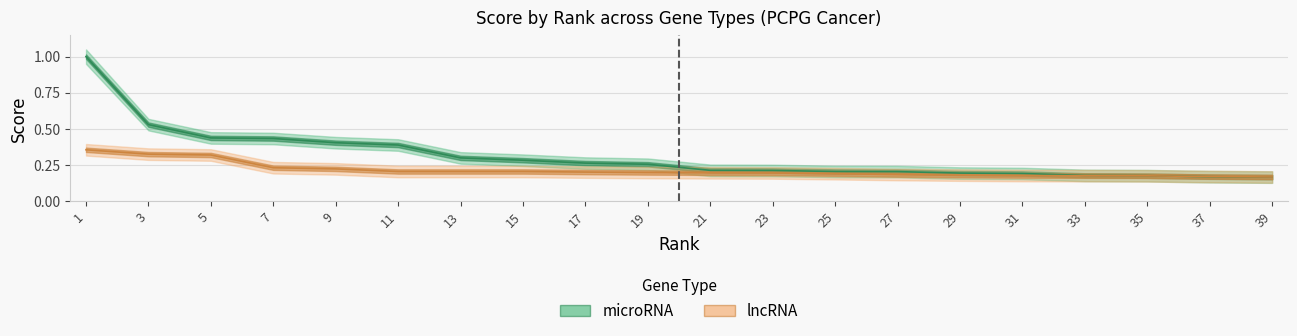

Which has a higher value, 9 or 1?

1